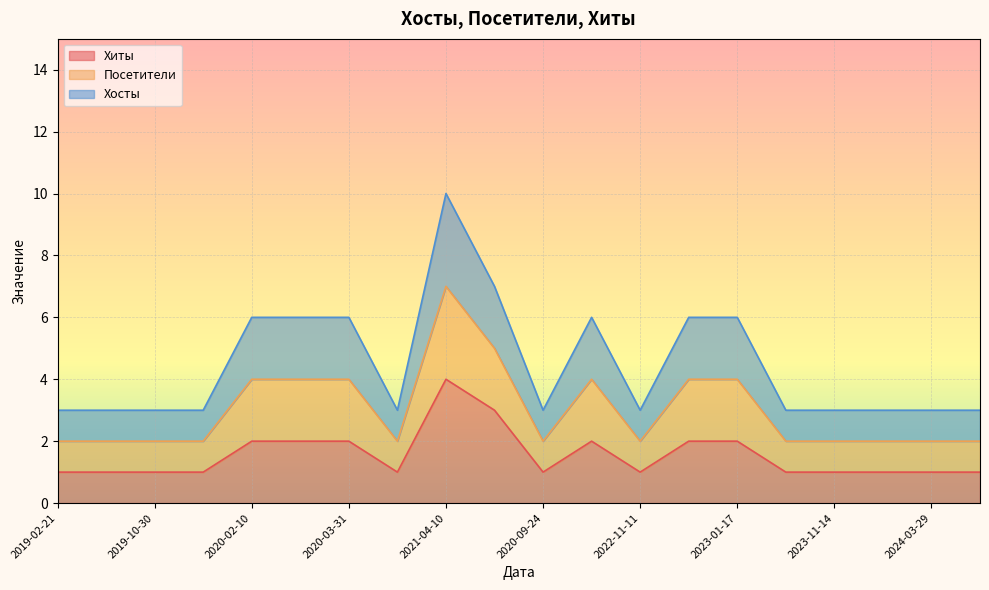

Count the number of categories in the chart.

20